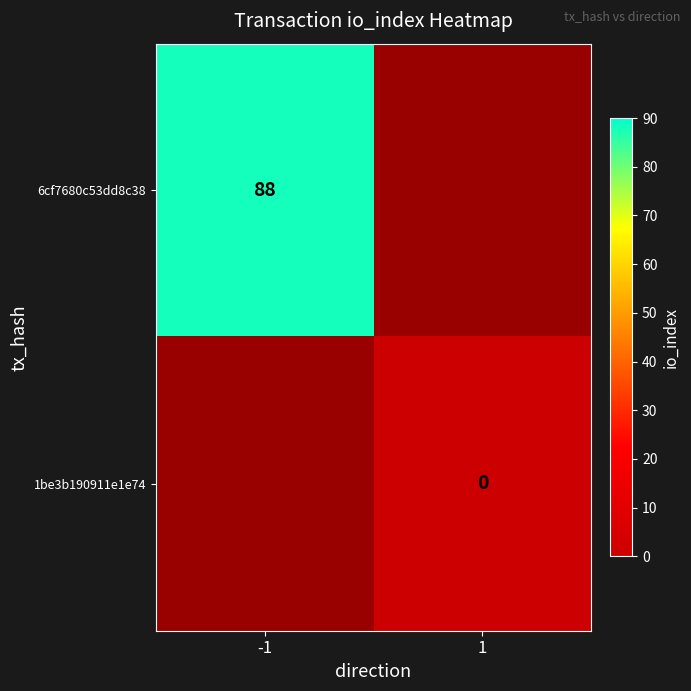

Is the value of 1be3b190911e1e74 at 1 greater than the value of 6cf7680c53dd8c38 at -1?

No